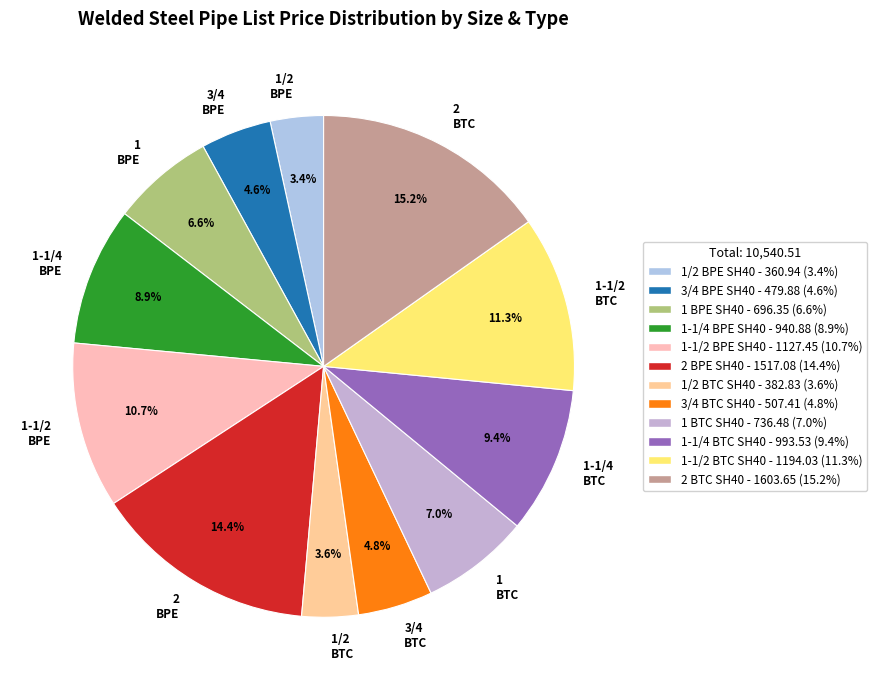

Which category has the biggest portion of the pie?

2 BTC